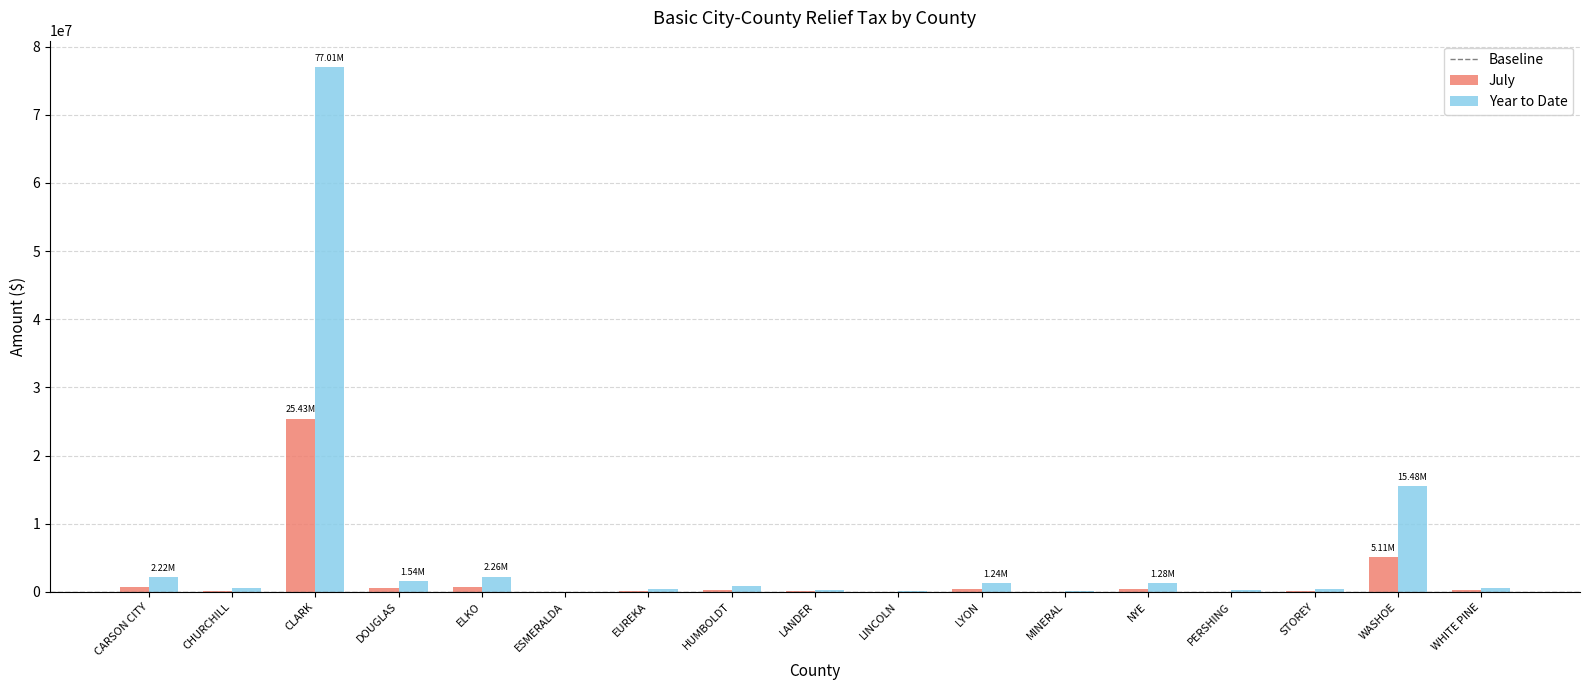

How many groups of bars are there?

17